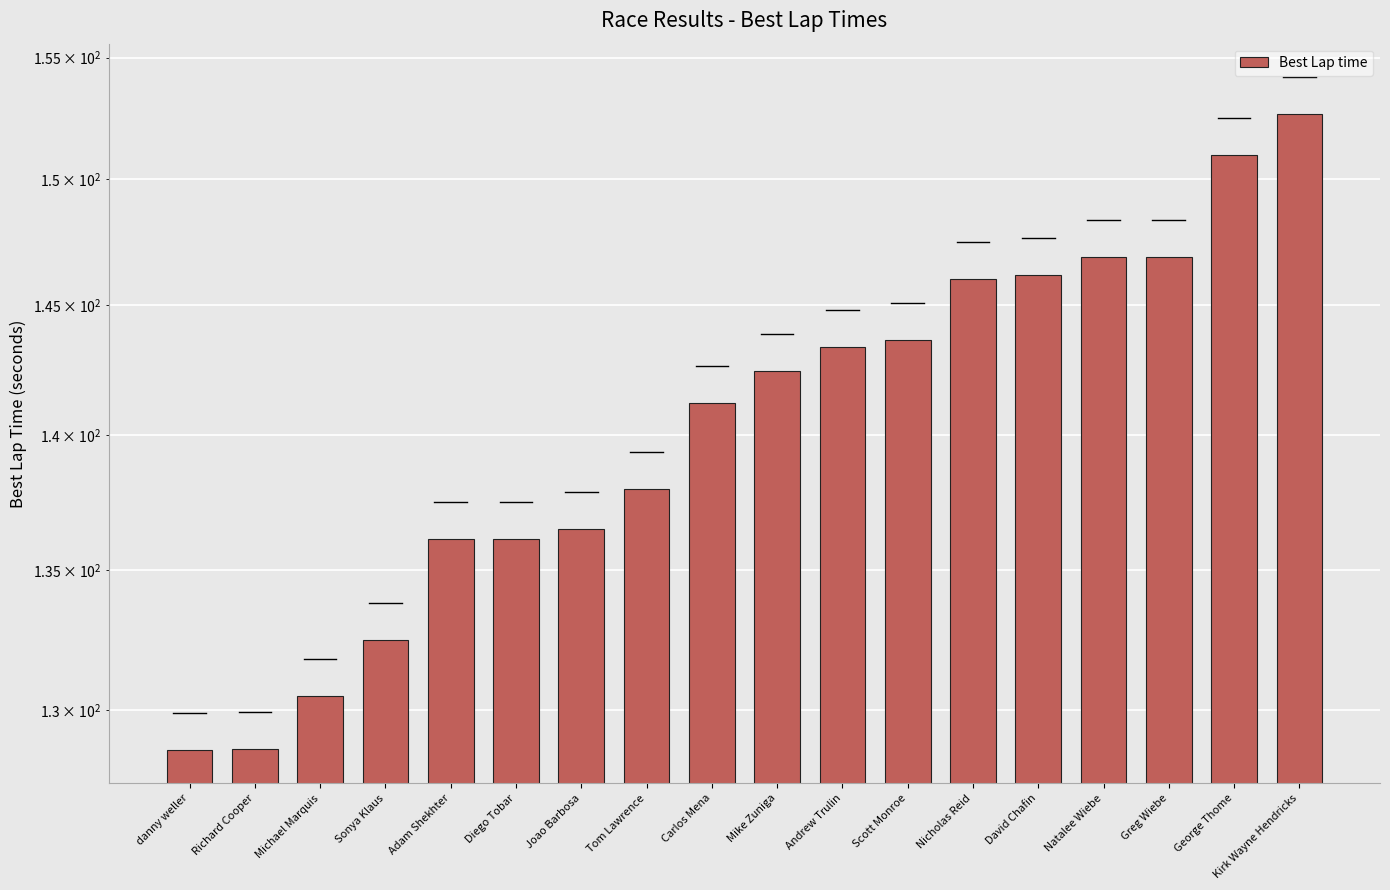

How many data points are less than 142?

9